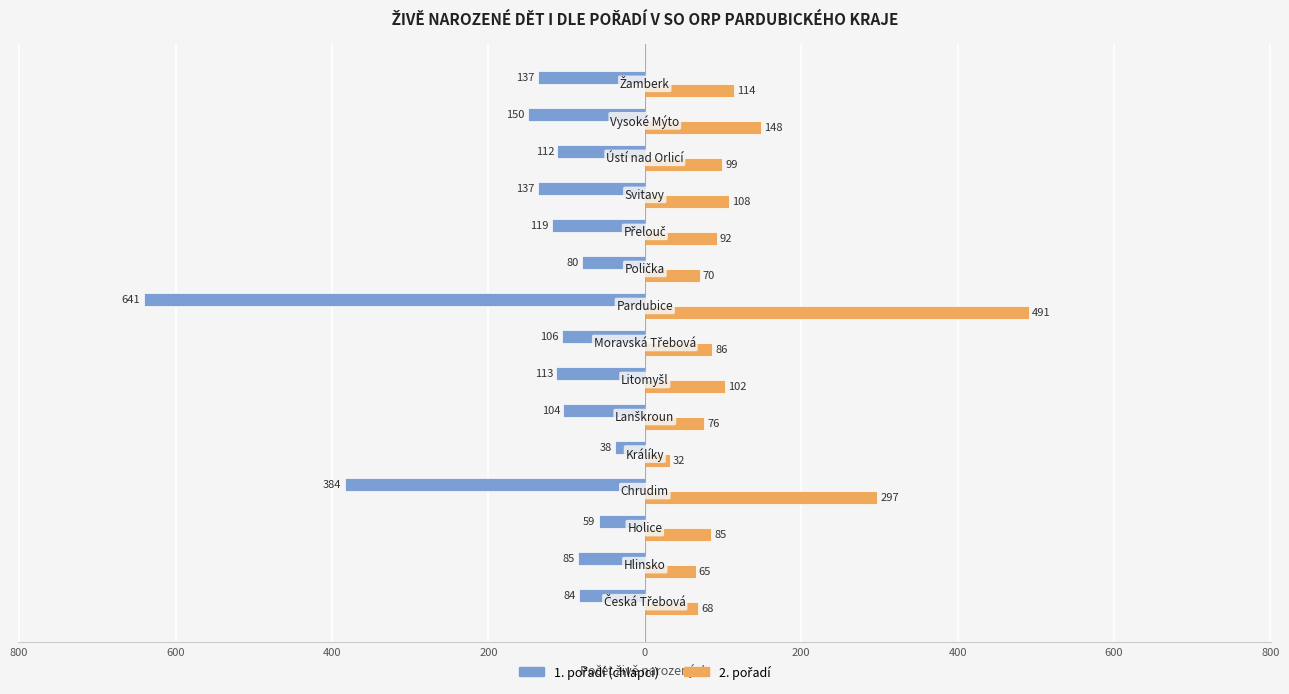

How many groups of bars are there?

15